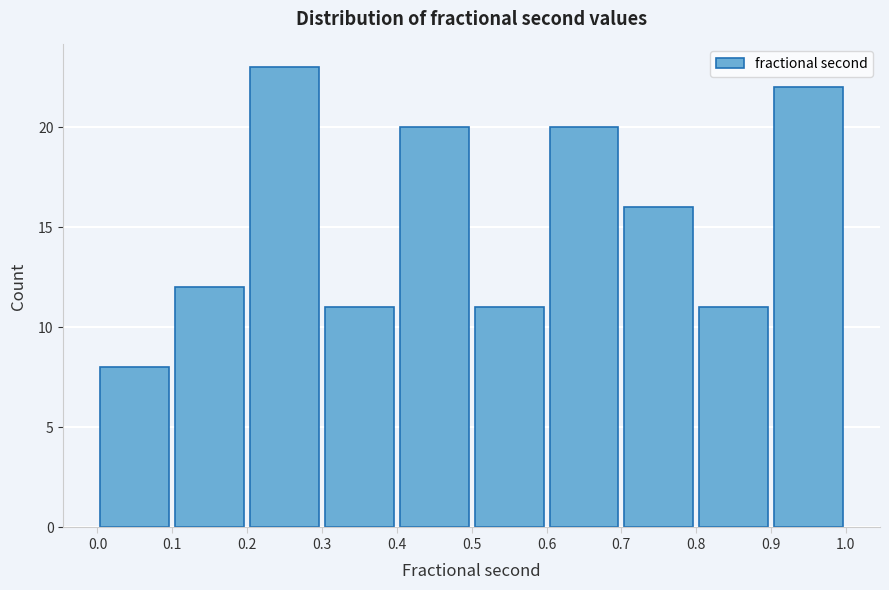

Reading left to right, transcribe this chart: for each bar, give the range it covers on the x-axis and its height. The values are not printed on the chart, so give them approximately, as read against the axis.

0.0 to 0.1: 8
0.1 to 0.2: 12
0.2 to 0.3: 23
0.3 to 0.4: 11
0.4 to 0.5: 20
0.5 to 0.6: 11
0.6 to 0.7: 20
0.7 to 0.8: 16
0.8 to 0.9: 11
0.9 to 1.0: 22